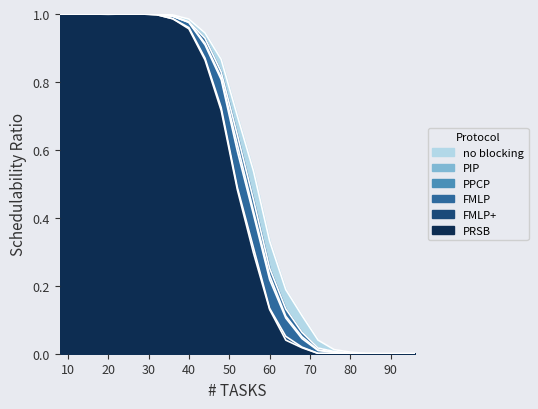

What is the average value of the PRSB series?

0.5